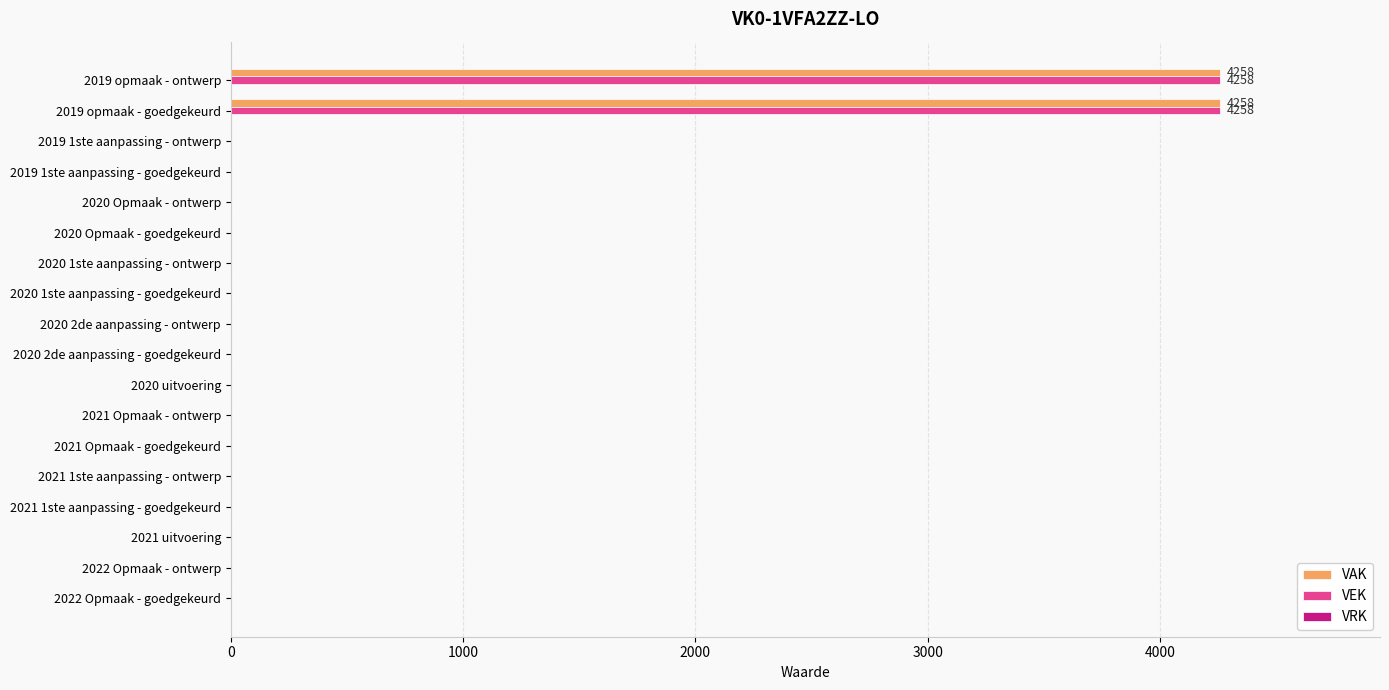

What is the highest value of the VEK series?

4258